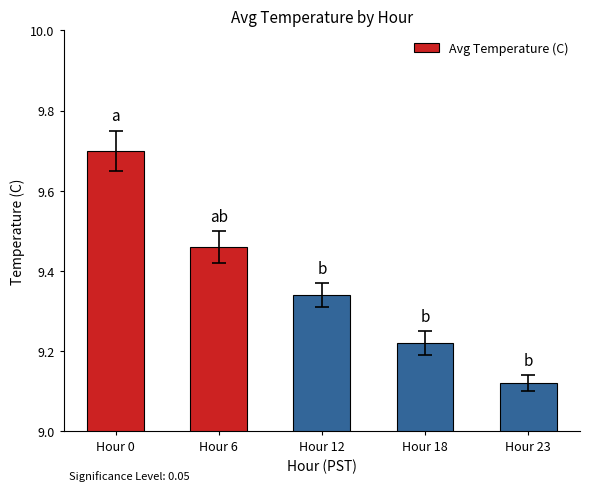

How many values are between 9 and 10?

5